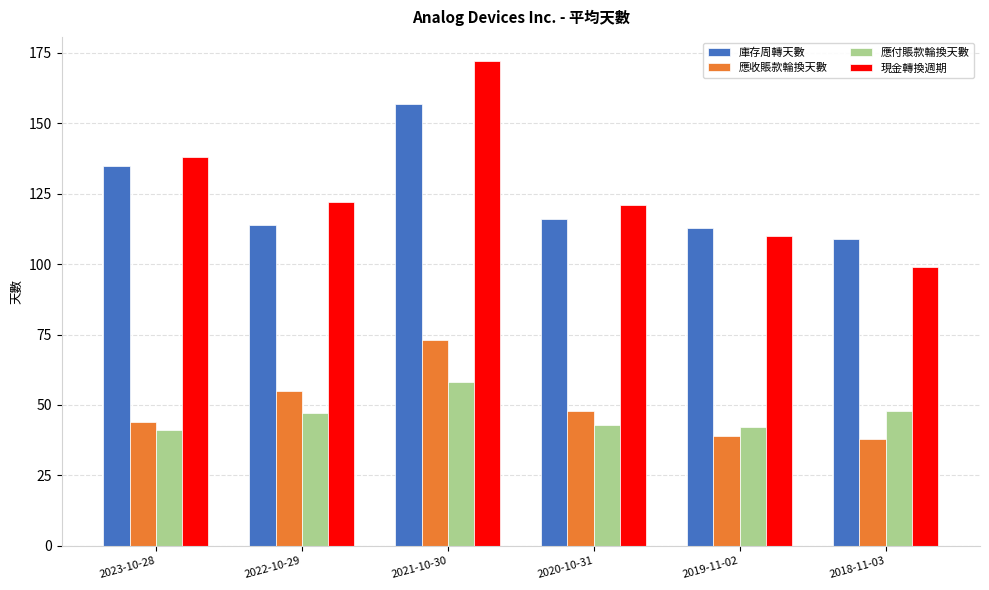

Reading left to right, list all the values displayed in this chart.

庫存周轉天數: 2023-10-28=135	2022-10-29=114	2021-10-30=157	2020-10-31=116	2019-11-02=113	2018-11-03=109
應收賬款輪換天數: 2023-10-28=44	2022-10-29=55	2021-10-30=73	2020-10-31=48	2019-11-02=39	2018-11-03=38
應付賬款輪換天數: 2023-10-28=41	2022-10-29=47	2021-10-30=58	2020-10-31=43	2019-11-02=42	2018-11-03=48
現金轉換週期: 2023-10-28=138	2022-10-29=122	2021-10-30=172	2020-10-31=121	2019-11-02=110	2018-11-03=99